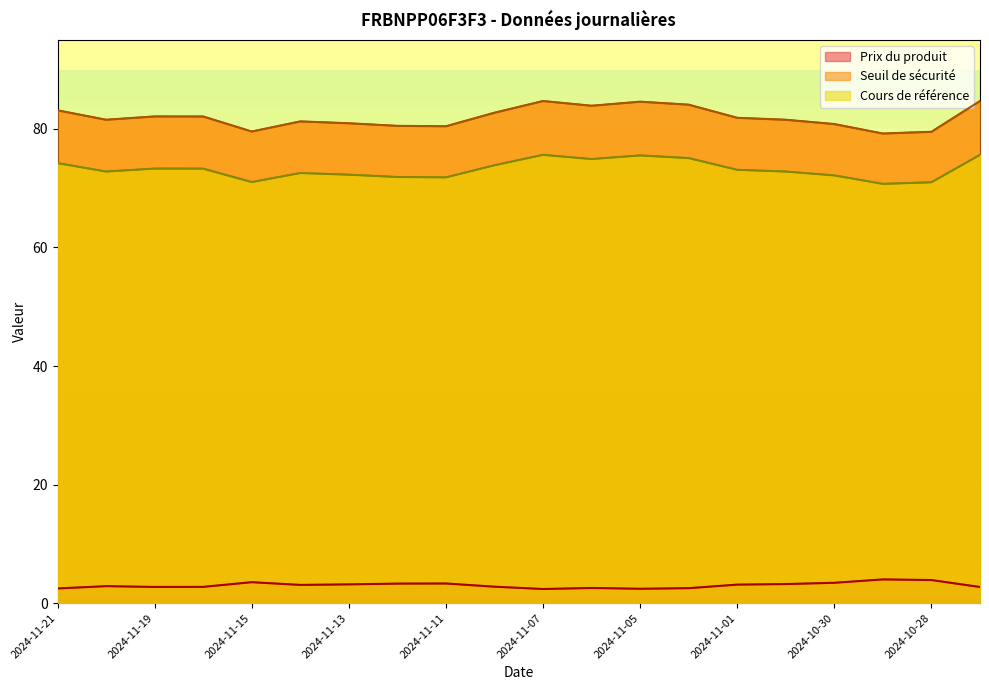

Which series has the largest total across all categories?

Seuil de sécurité